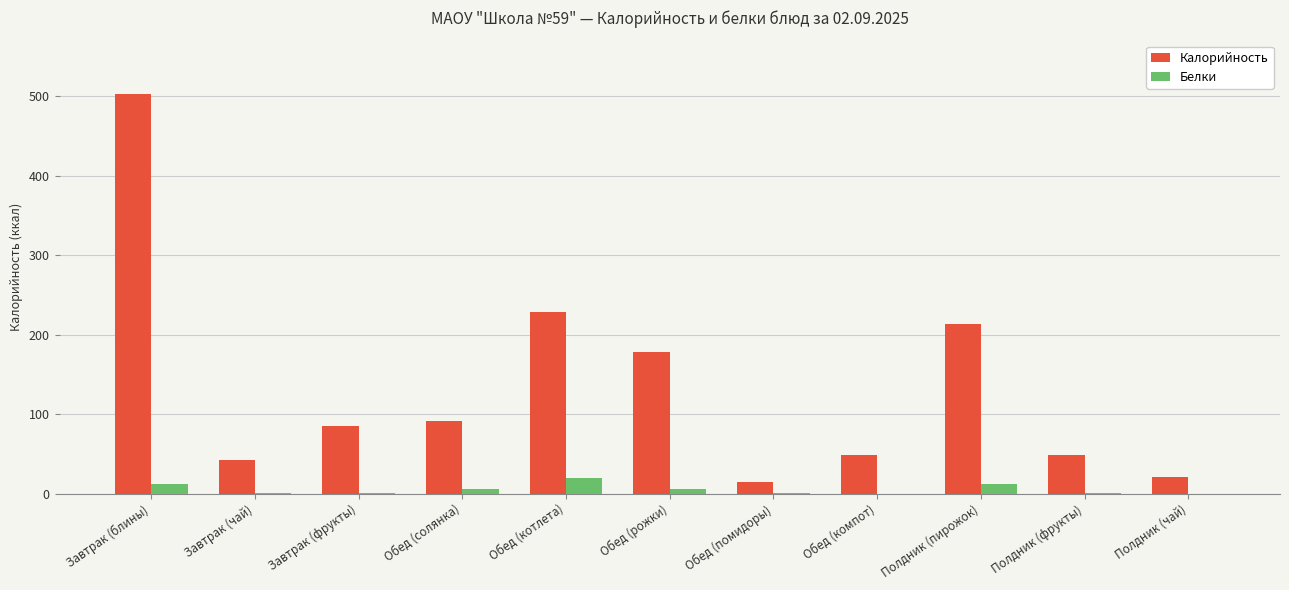

At which label does Калорийность reach its peak?

Завтрак (блины)